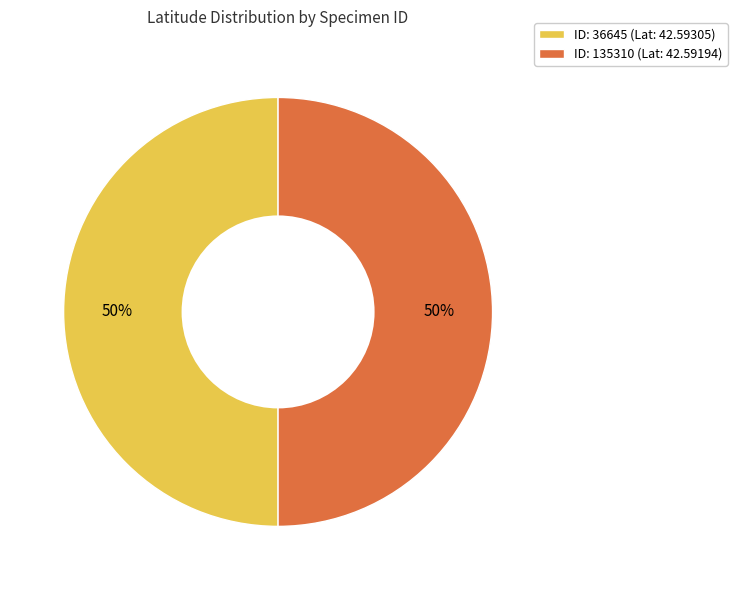

True or false: ID: 36645 (Lat: 42.59305) accounts for 50% of the total.

True